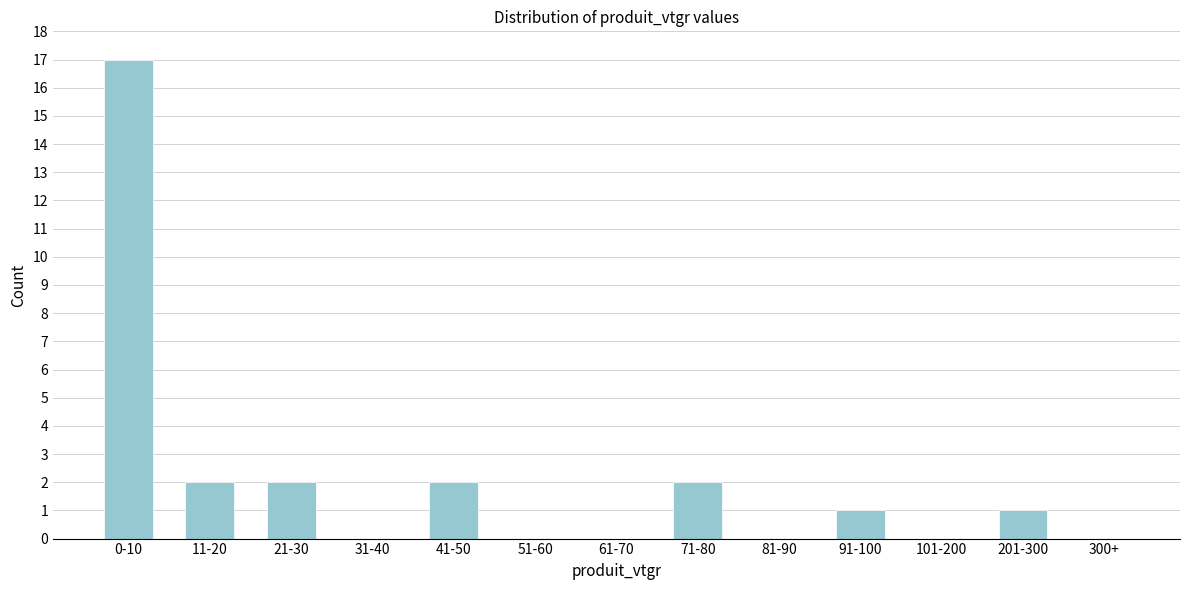

Reading left to right, list all the values displayed in this chart.

0-10=17	11-20=2	21-30=2	31-40=0	41-50=2	51-60=0	61-70=0	71-80=2	81-90=0	91-100=1	101-200=0	201-300=1	300+=0